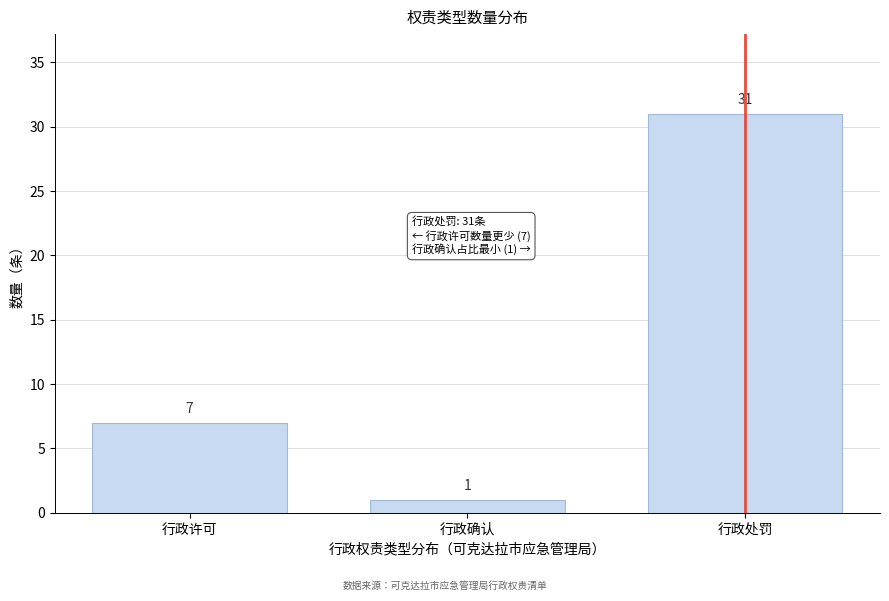

Reading left to right, what are all the values shown in this chart?

7	1	31